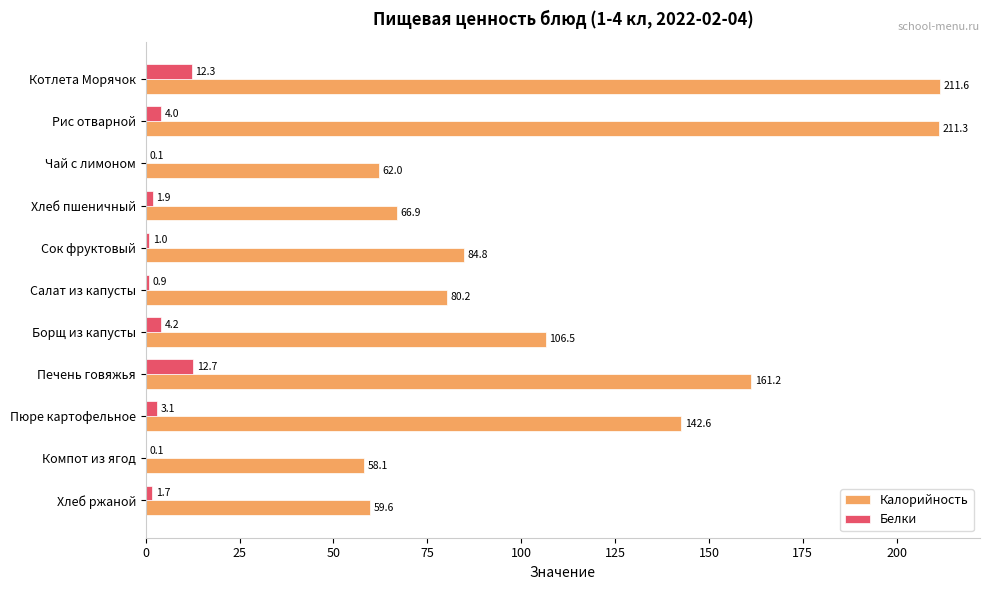

Which category has the highest value in the Белки series?

Печень говяжья